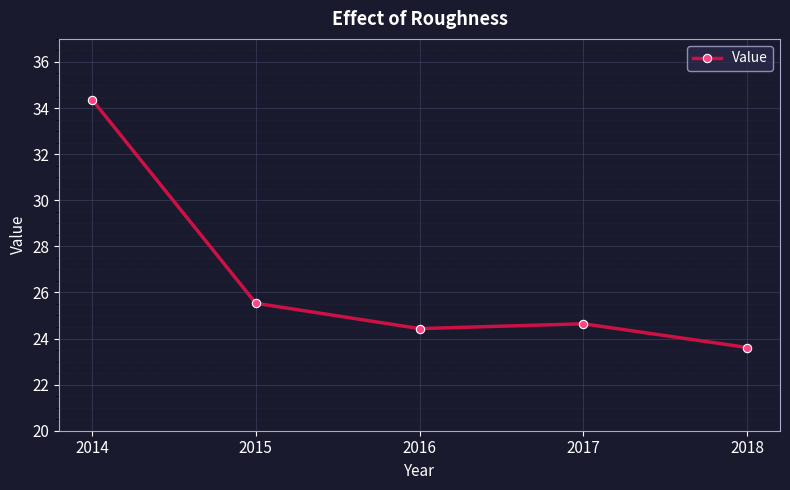

List the labels in order of value, smallest first.

2018, 2016, 2017, 2015, 2014